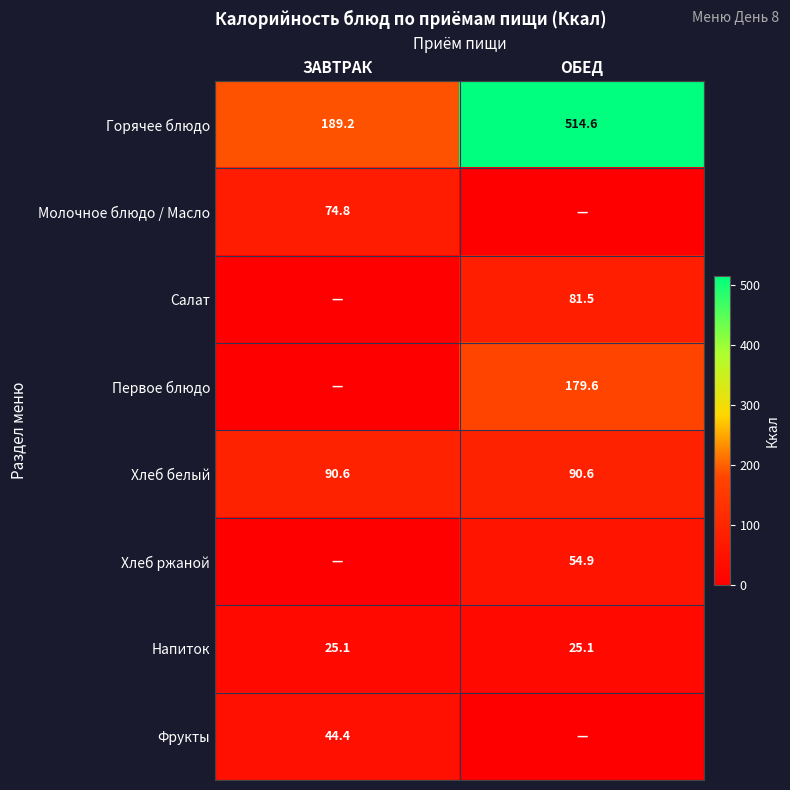

The Молочное блюдо / Масло series shows 44.3 at ЗАВТРАК. True or false?

False